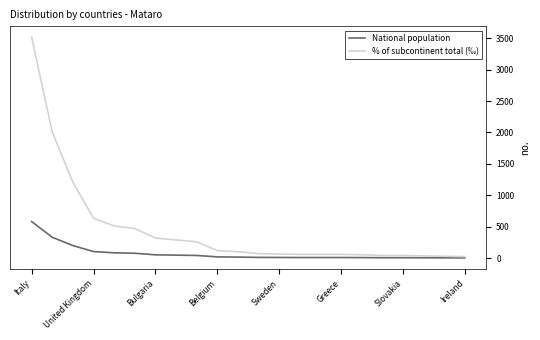

What is the maximum value for National population?

582